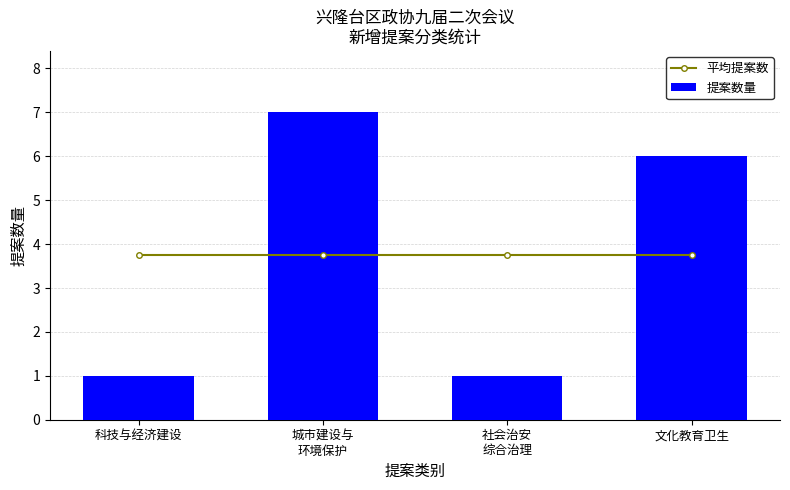

What is the sum of the 提案数量 values at 社会治安
综合治理 and 城市建设与
环境保护?

8